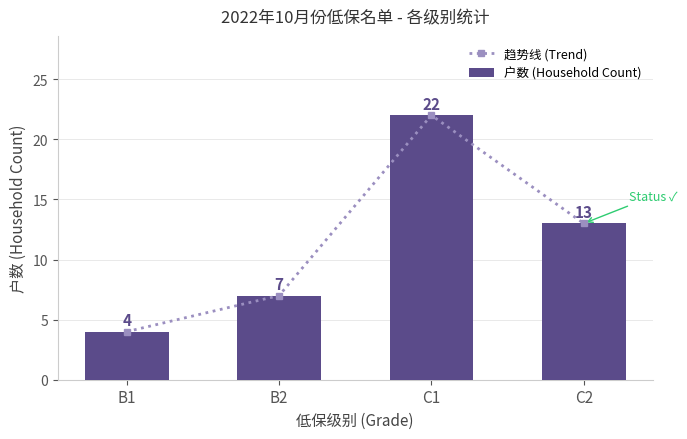

Reading left to right, what are all the values shown in this chart?

趋势线 (Trend): 4	7	22	13
户数 (Household Count): 4	7	22	13